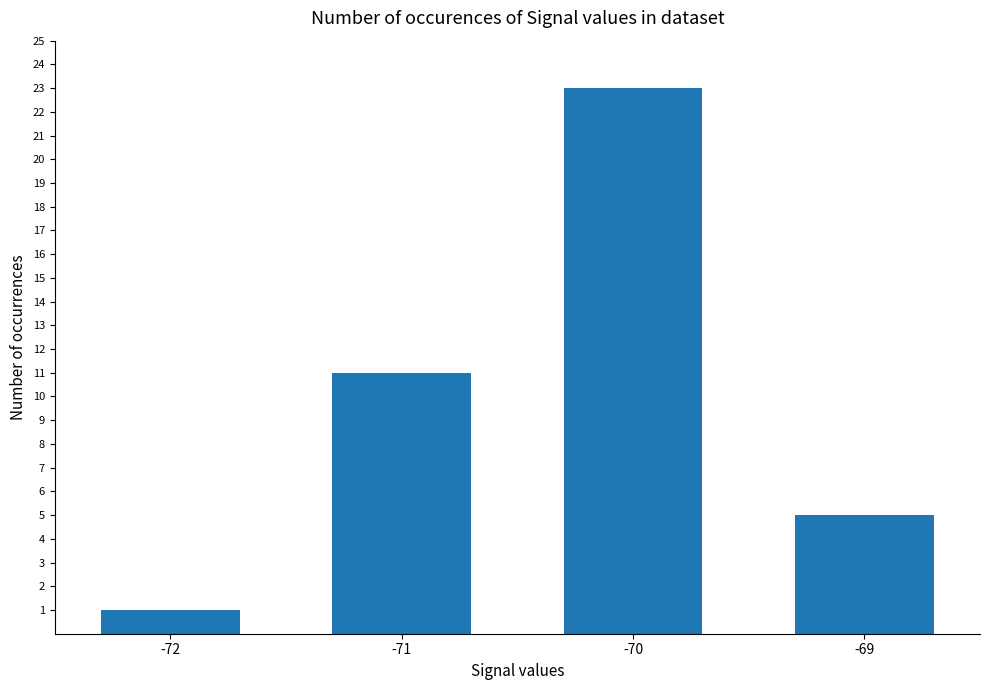

List the labels in order of value, smallest first.

-72, -69, -71, -70